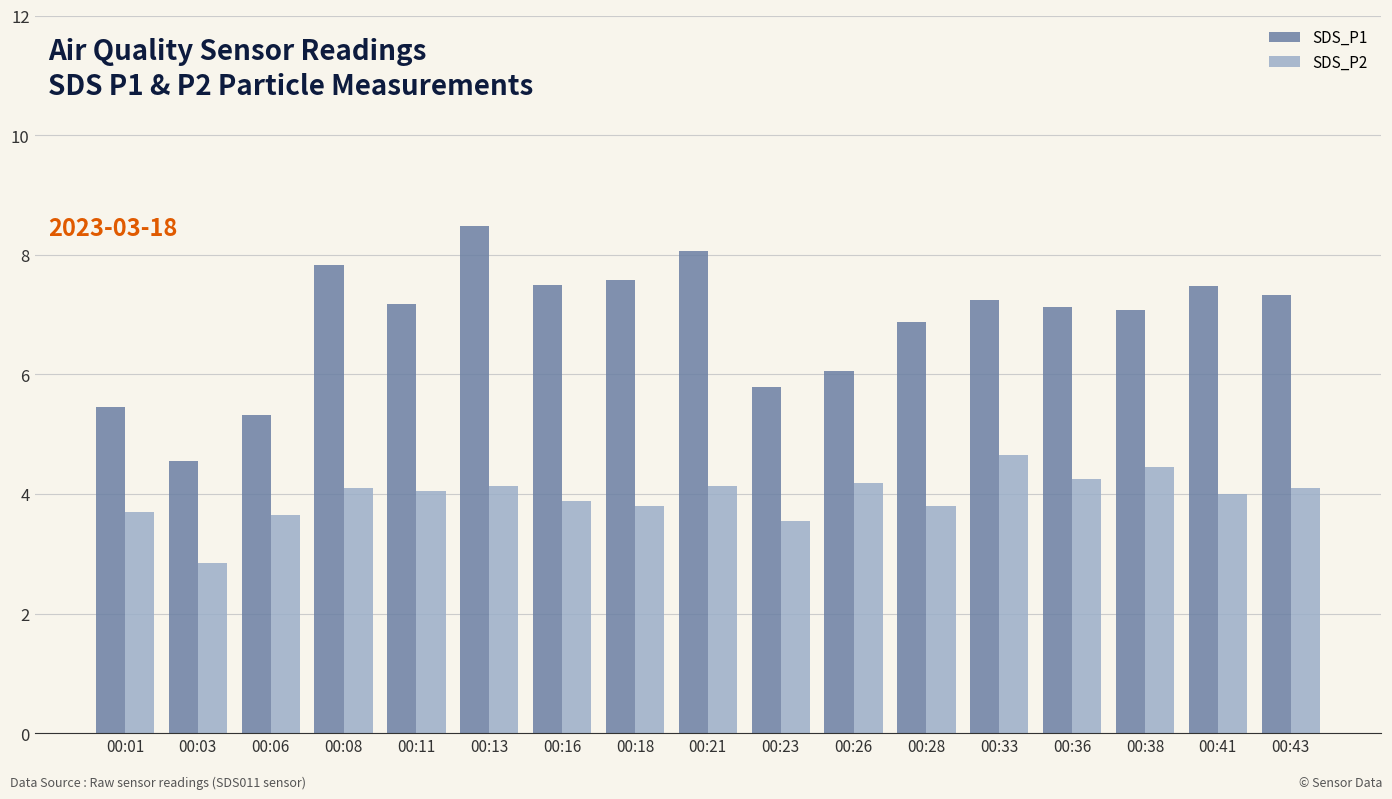

True or false: SDS_P1 has a value of 8.5 at 00:13.

True